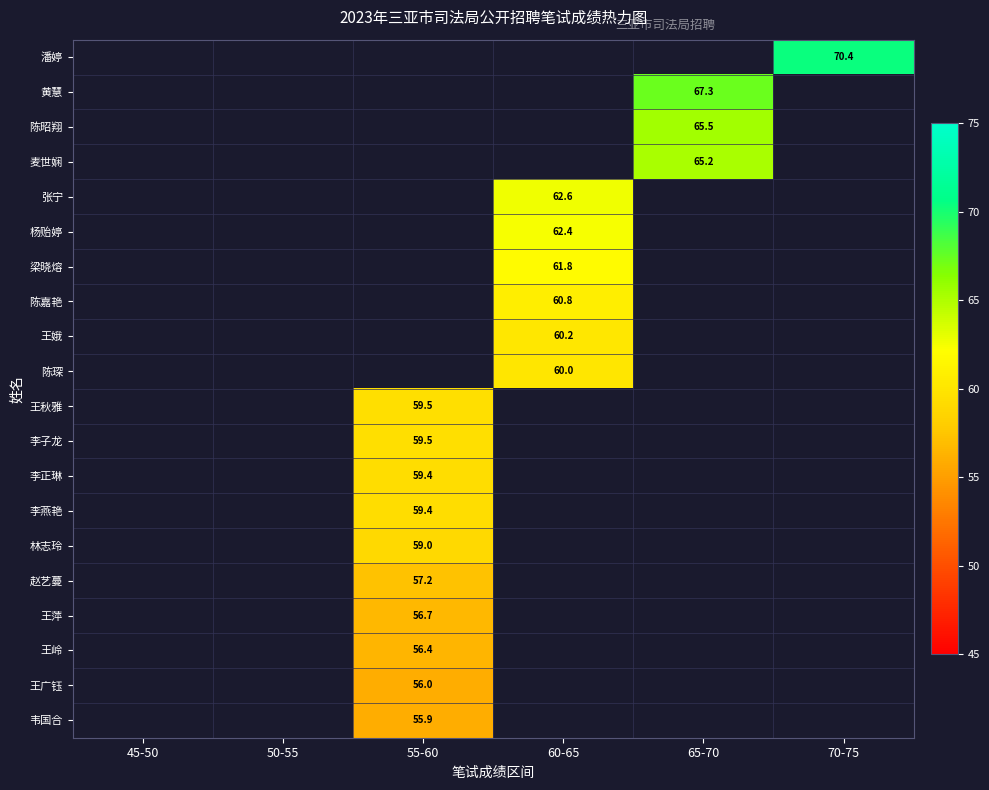

The 韦国合 series shows 79.1 at 55-60. True or false?

False